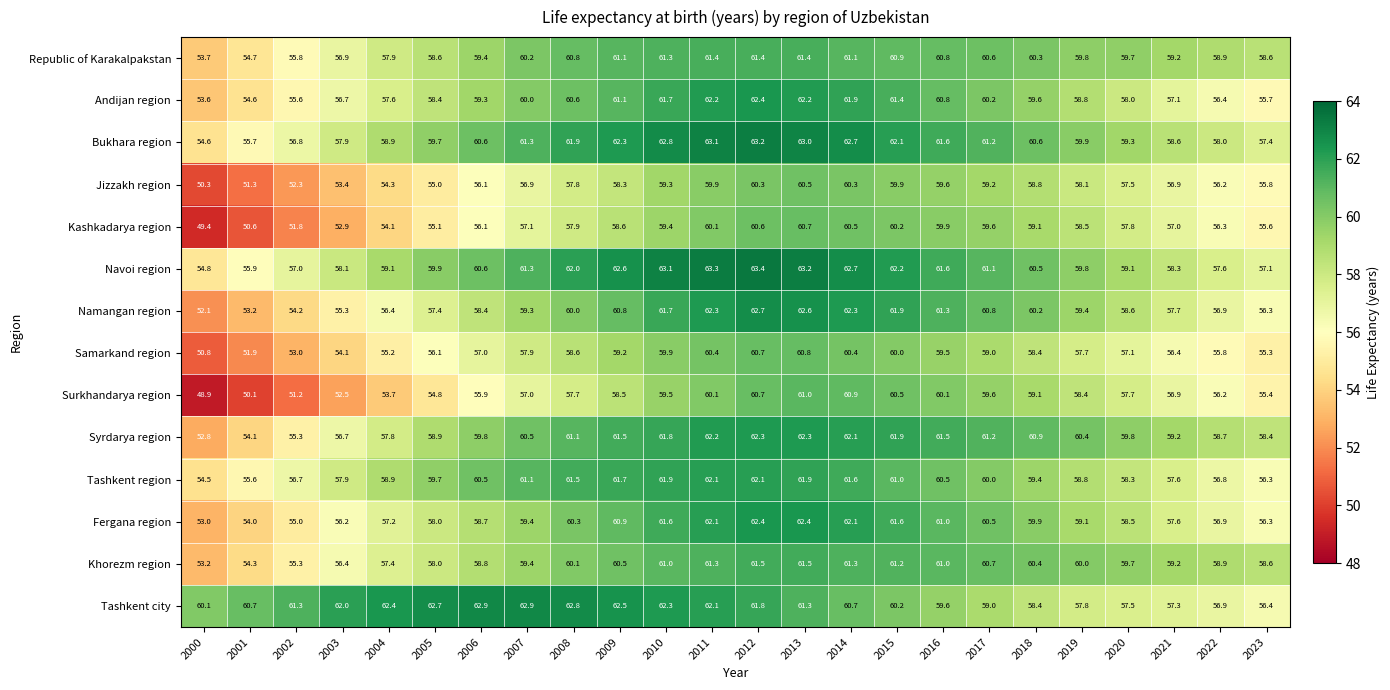

What is the difference between the Namangan region values at 2006 and 2016?

2.9